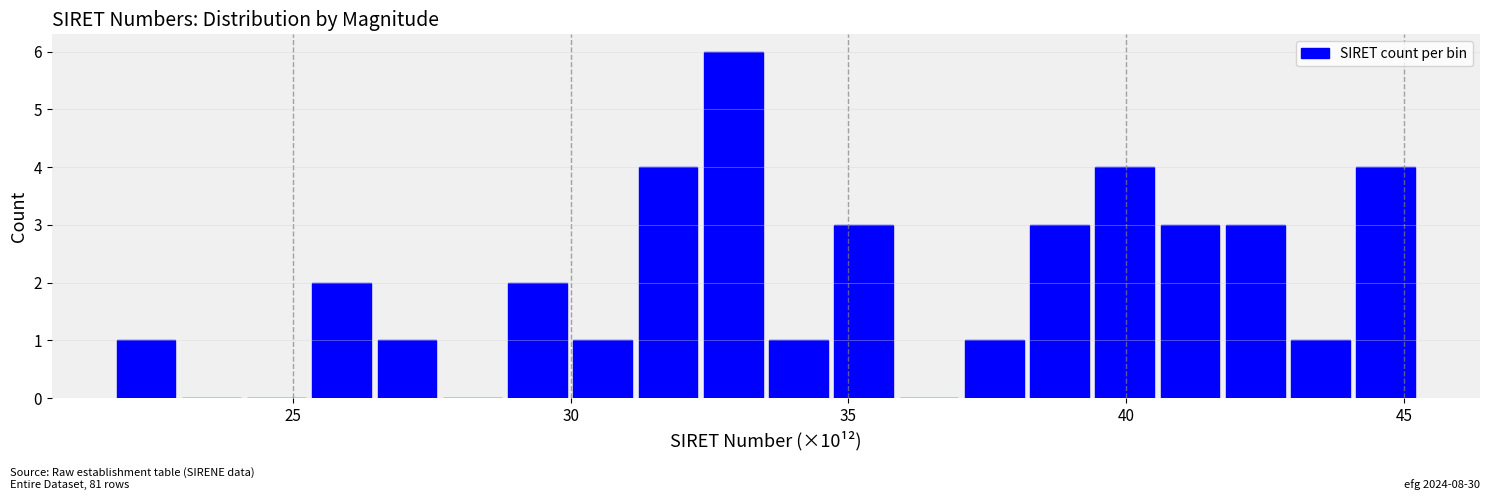

Read against the x-axis, roughly where is the centre of the tallest bar?

33.0